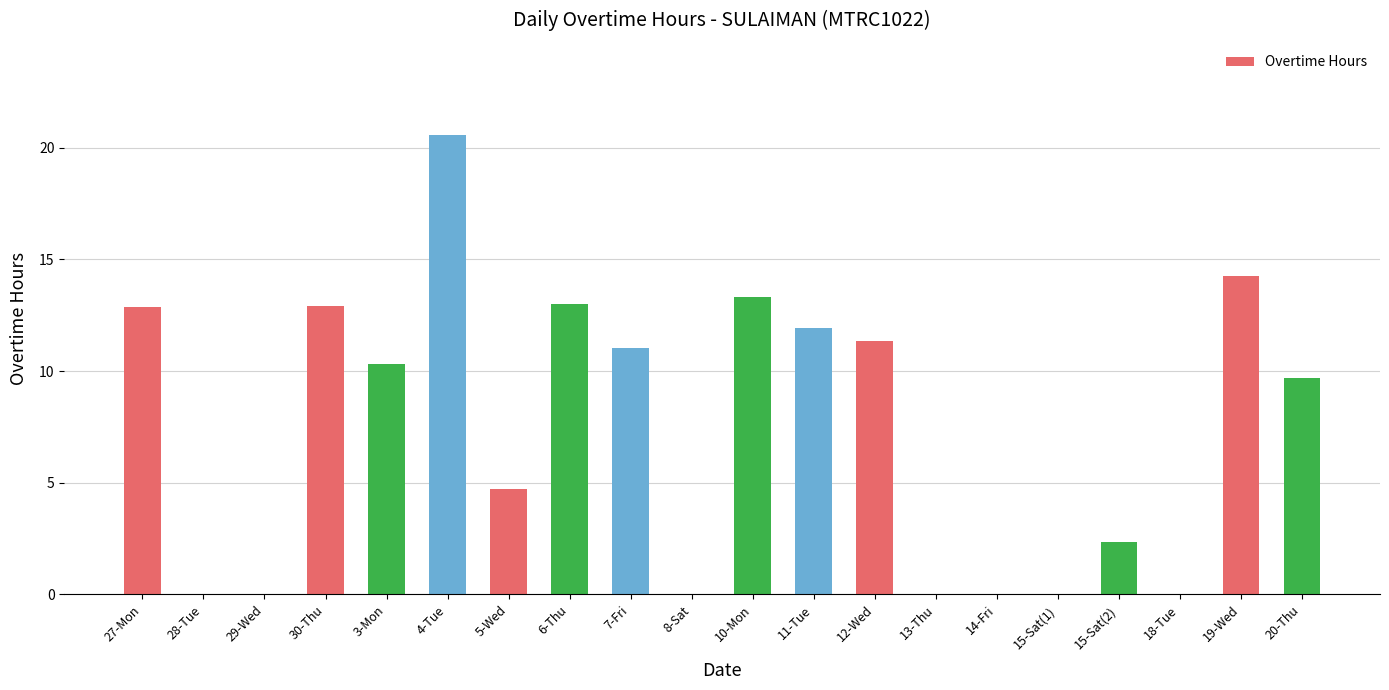

What is the ratio of the value at 12-Wed to the value at 11-Tue?

1.0